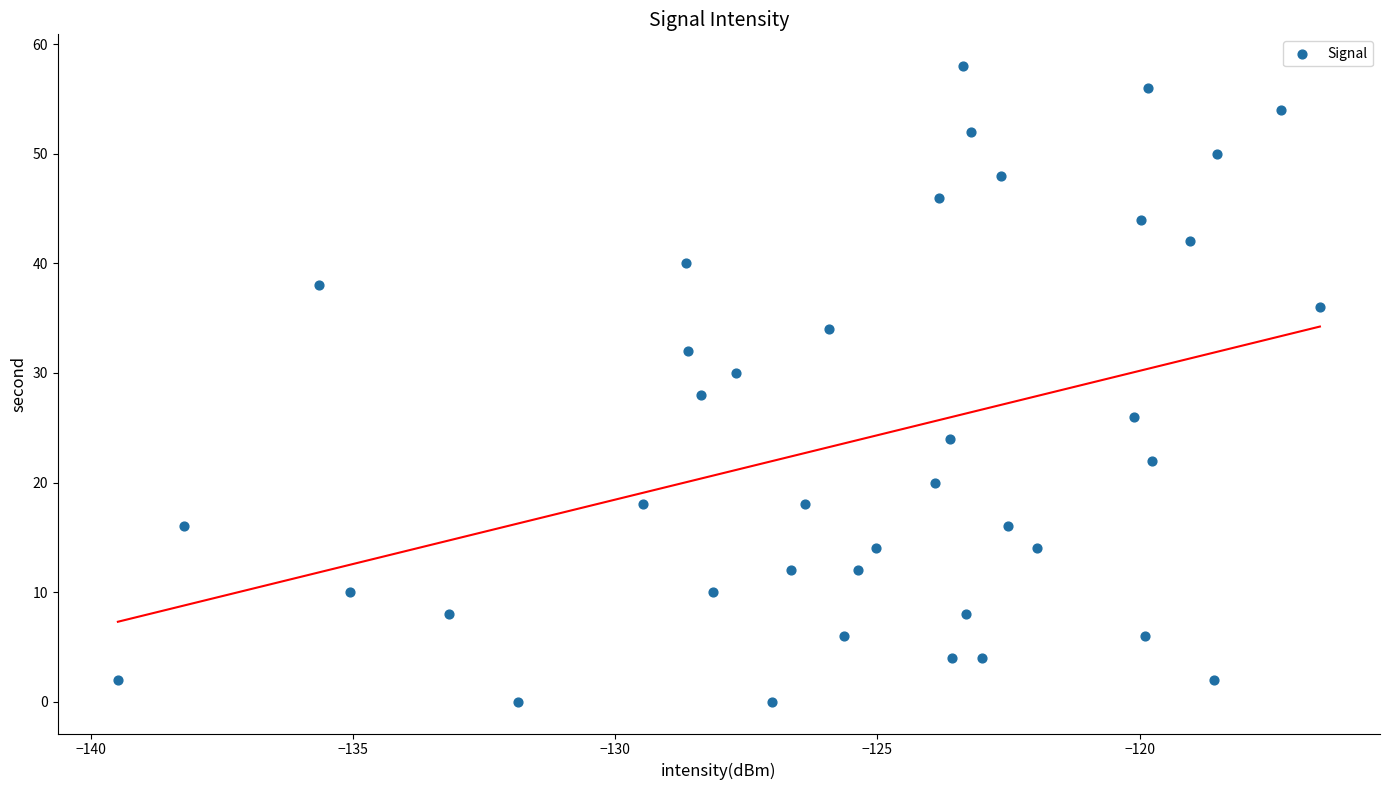

What is the range of Y values (max minus min)?

58